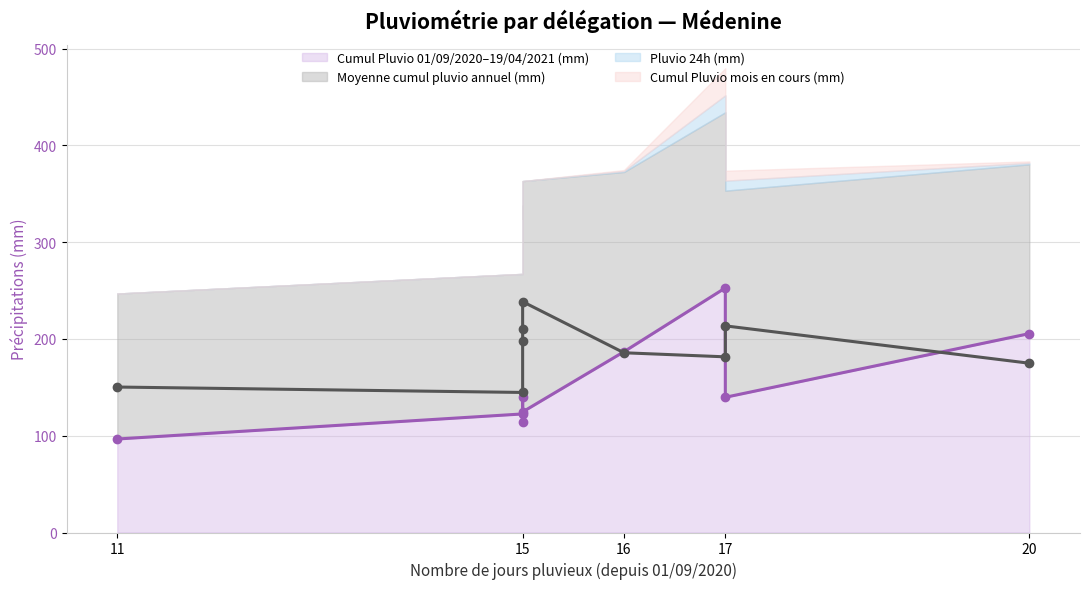

What is the total value across all series at 15?

267.2